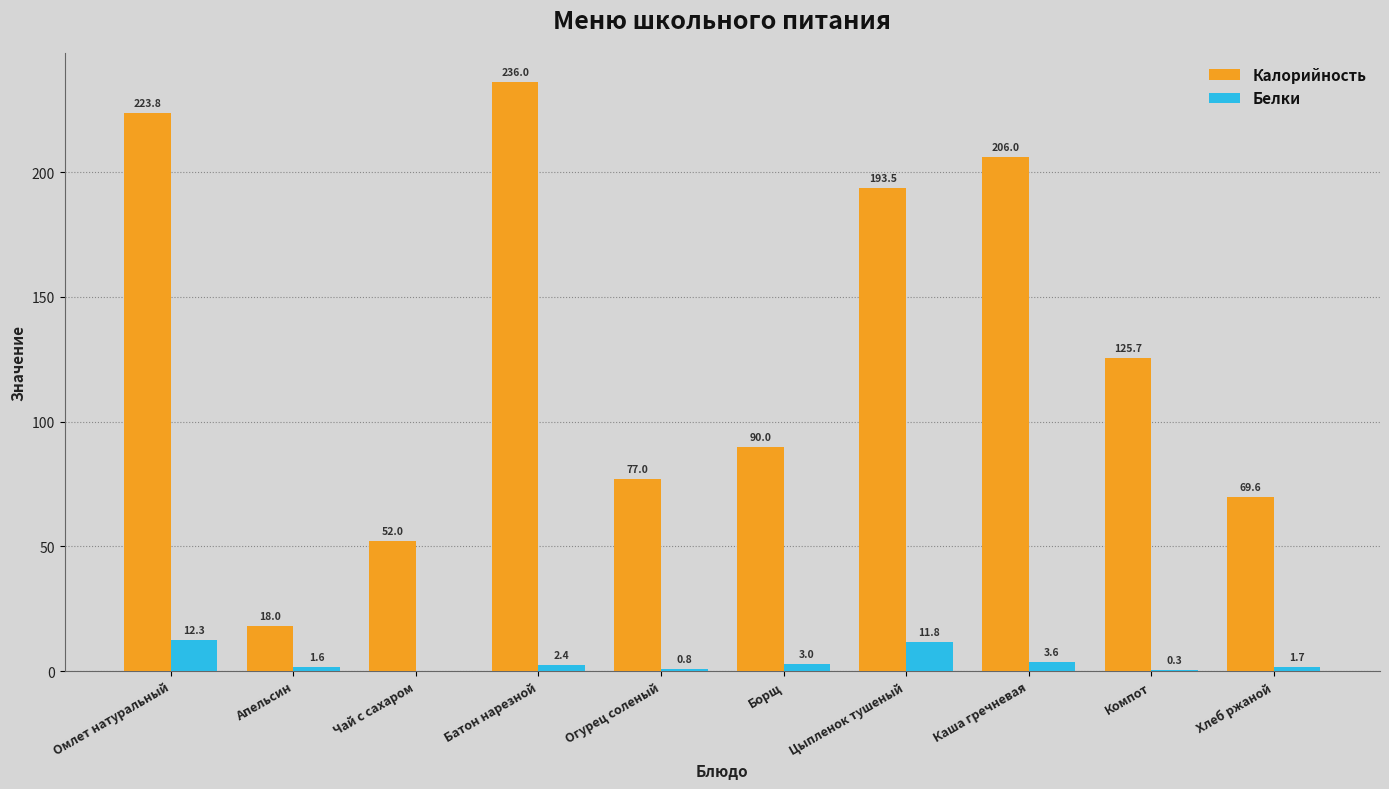

Is it true that Белки equals 3.6 at Каша гречневая?

True